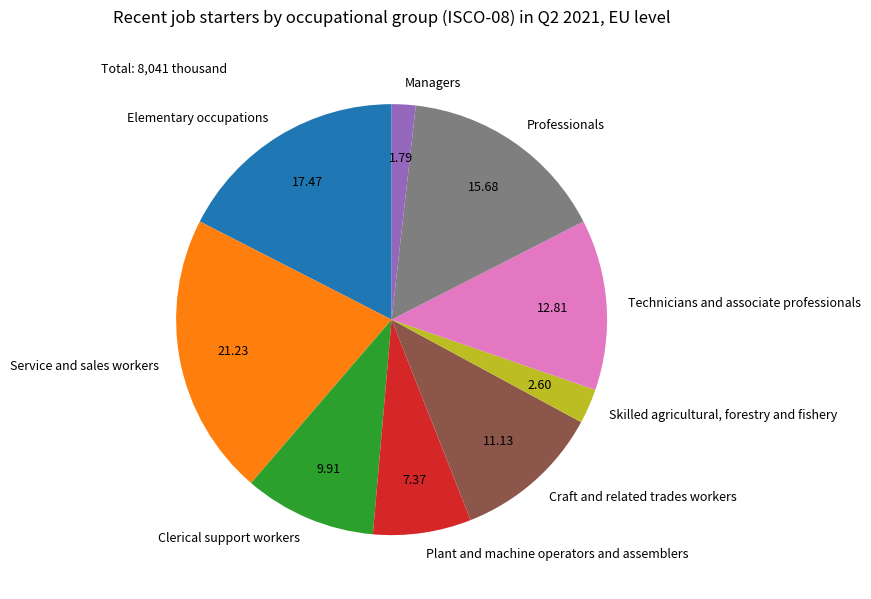

Rank the categories by value from highest to lowest.

Service and sales workers, Elementary occupations, Professionals, Technicians and associate professionals, Craft and related trades workers, Clerical support workers, Plant and machine operators and assemblers, Skilled agricultural, forestry and fishery, Managers